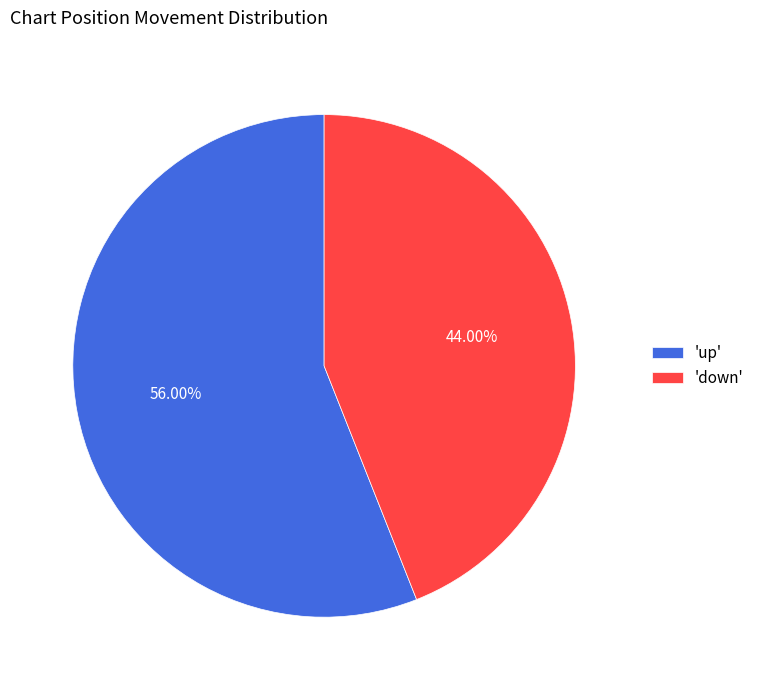

Count the number of slices in the pie.

2